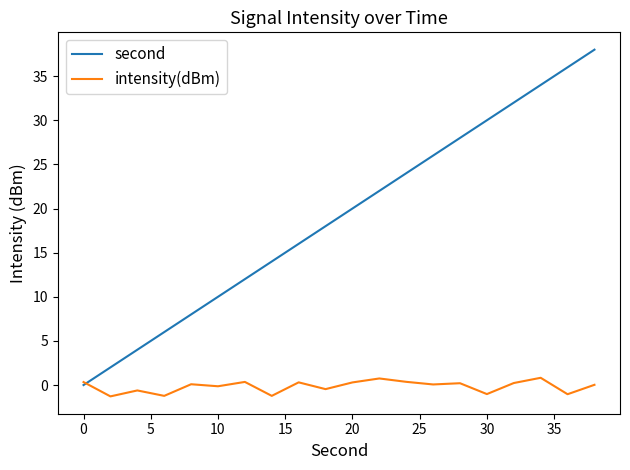

What is the lowest value of the intensity(dBm) series?

-1.3